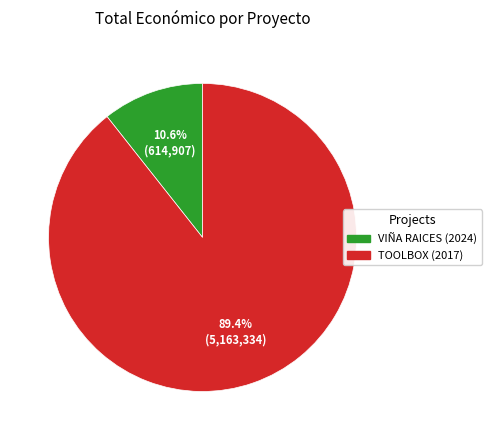

What percentage is the VIÑA RAICES (2024) slice, to the nearest percent?

11%